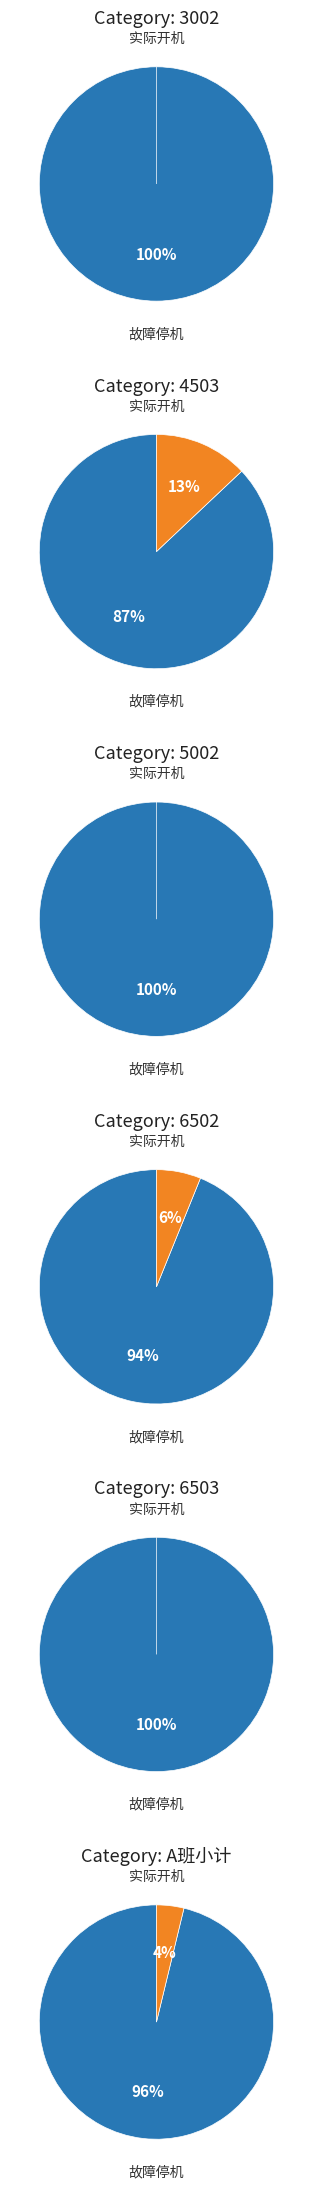

Which series has the largest range (max minus min)?

实际开机时间（分）